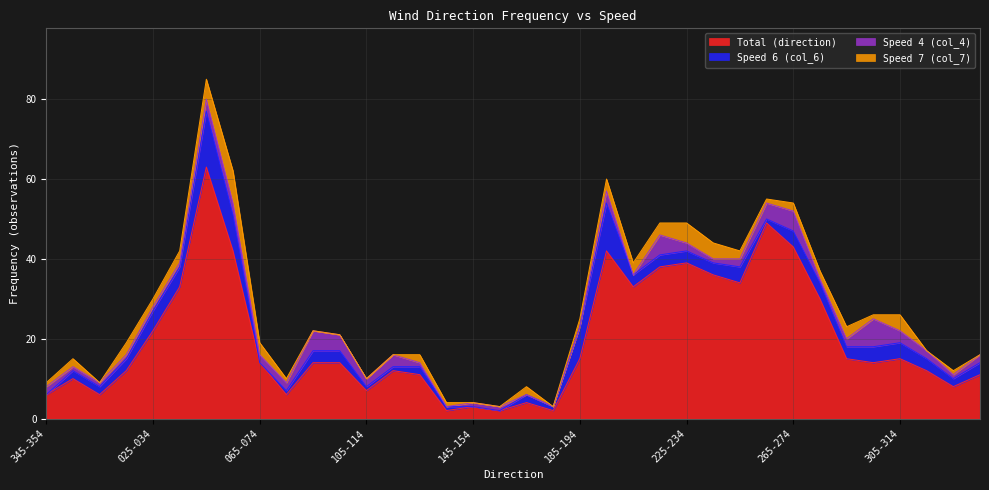

At how many categories does at least one series exceed 48?

2